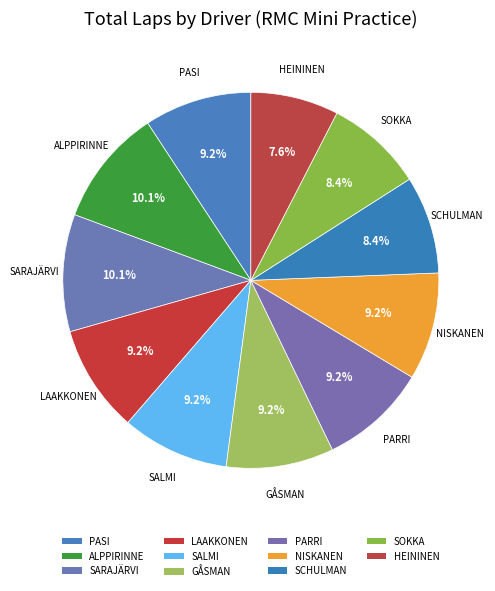

Rank the categories by value from lowest to highest.

HEININEN JESPER, SCHULMAN TITO, SOKKA TOPI, PASI NIKLAS, LAAKKONEN UNTO-OLAVI, SALMI VEETI, GÅSMAN ELIAS, PARRI ALEKSI, NISKANEN TAFFE, ALPPIRINNE LEEVI, SARAJÄRVI JIMI